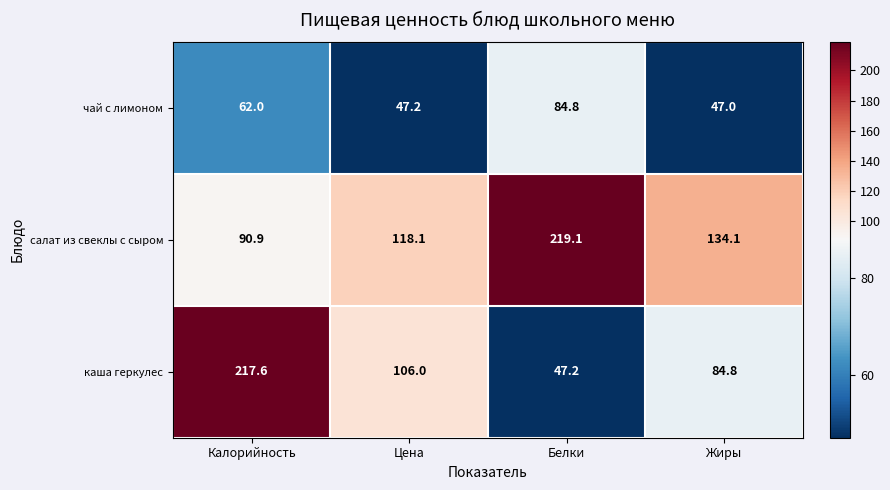

What is the spread (max minus min) of values at Жиры?

87.1